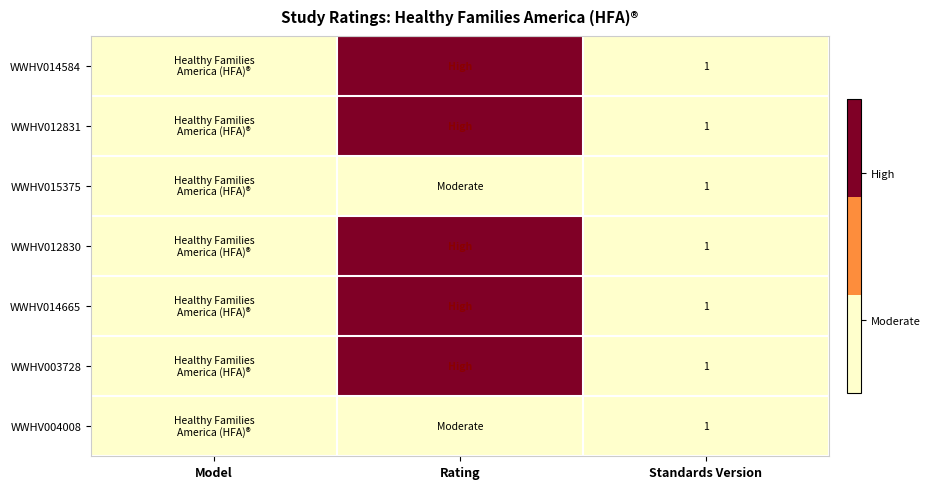

What is the total value across all series at Standards Version?

7